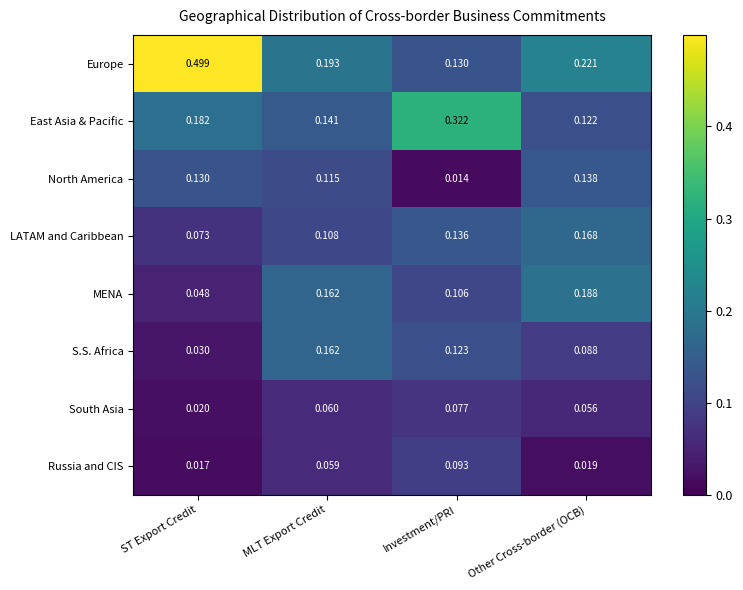

At ST Export Credit, list the series in order from largest to smallest.

Europe, East Asia & Pacific, North America, LATAM and Caribbean, MENA, S.S. Africa, South Asia, Russia and CIS